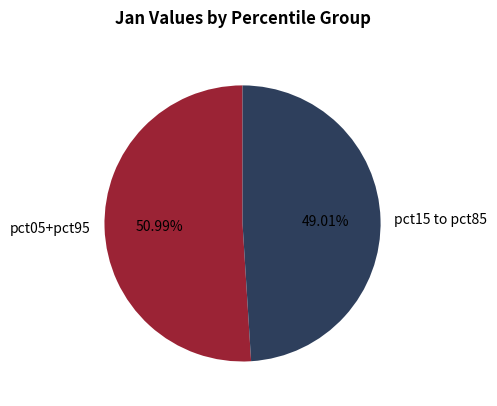

Which slice is the smallest?

pct15 to pct85